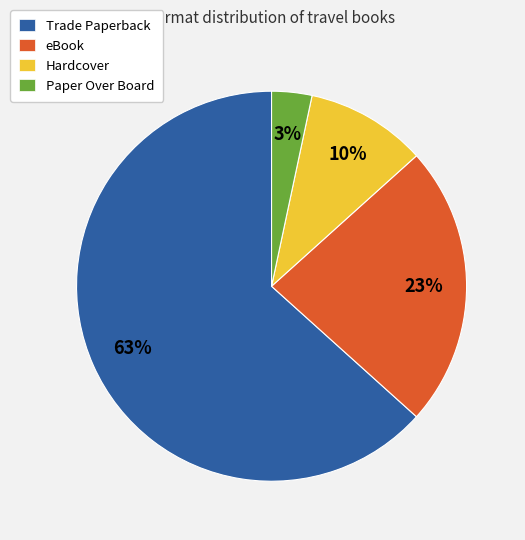

True or false: Hardcover accounts for 10% of the total.

True